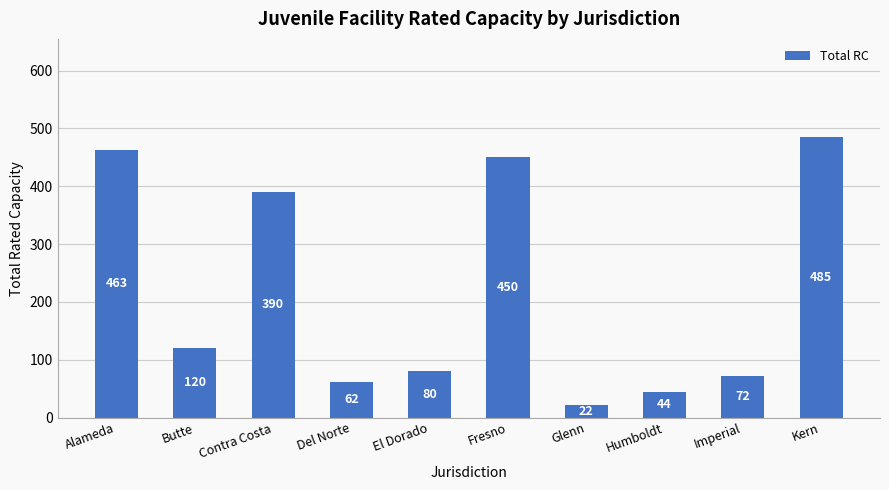

What is the label of the 4th bar from the left?

Del Norte